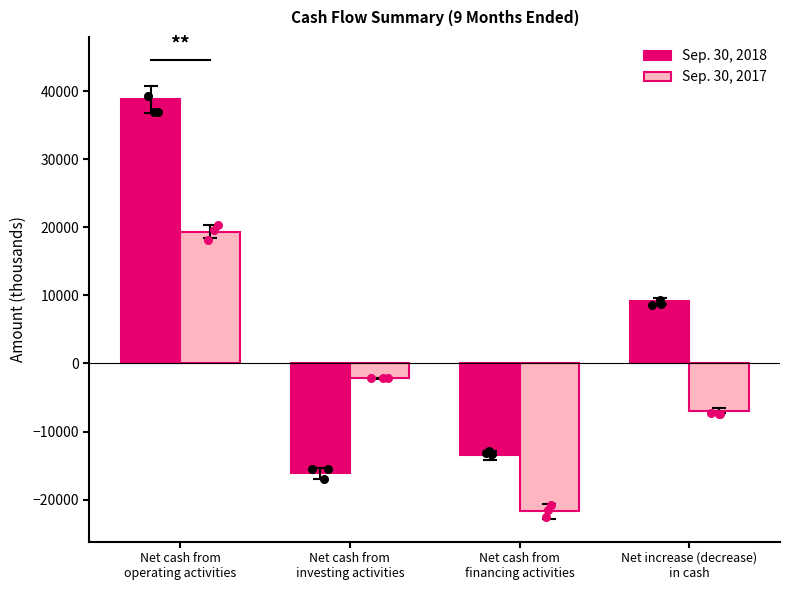

Which series reaches the minimum Y coordinate?

Sep. 30, 2017